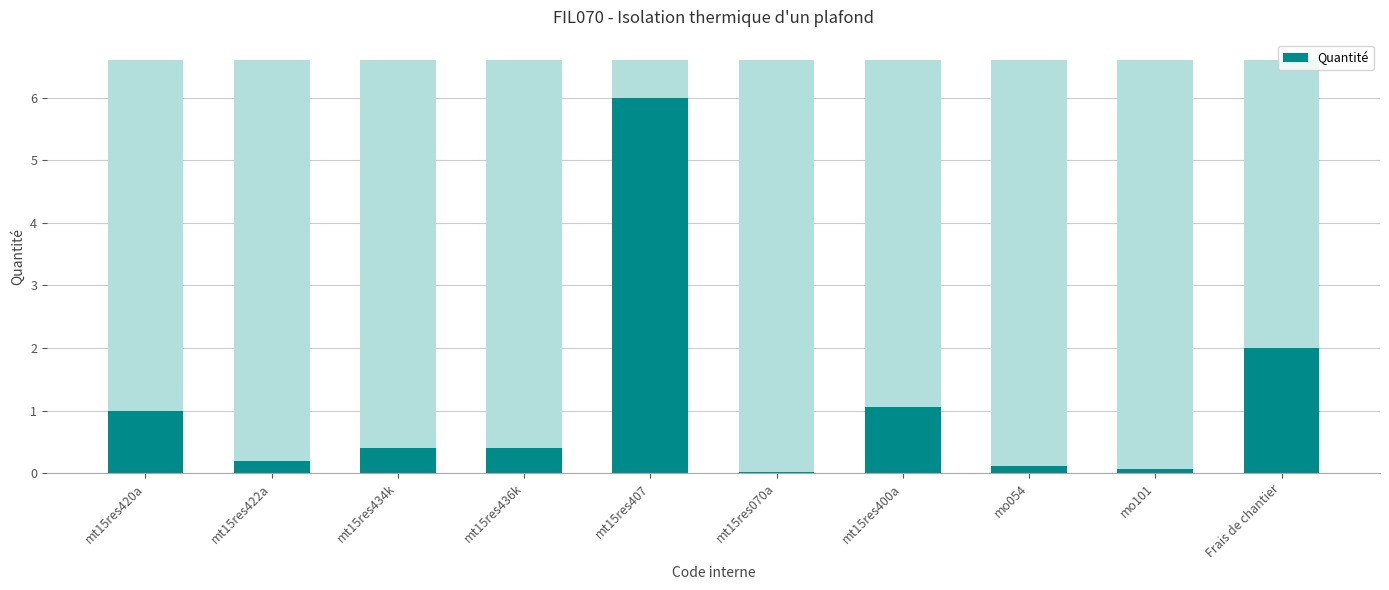

What is the value of the 3rd bar from the left?

0.4